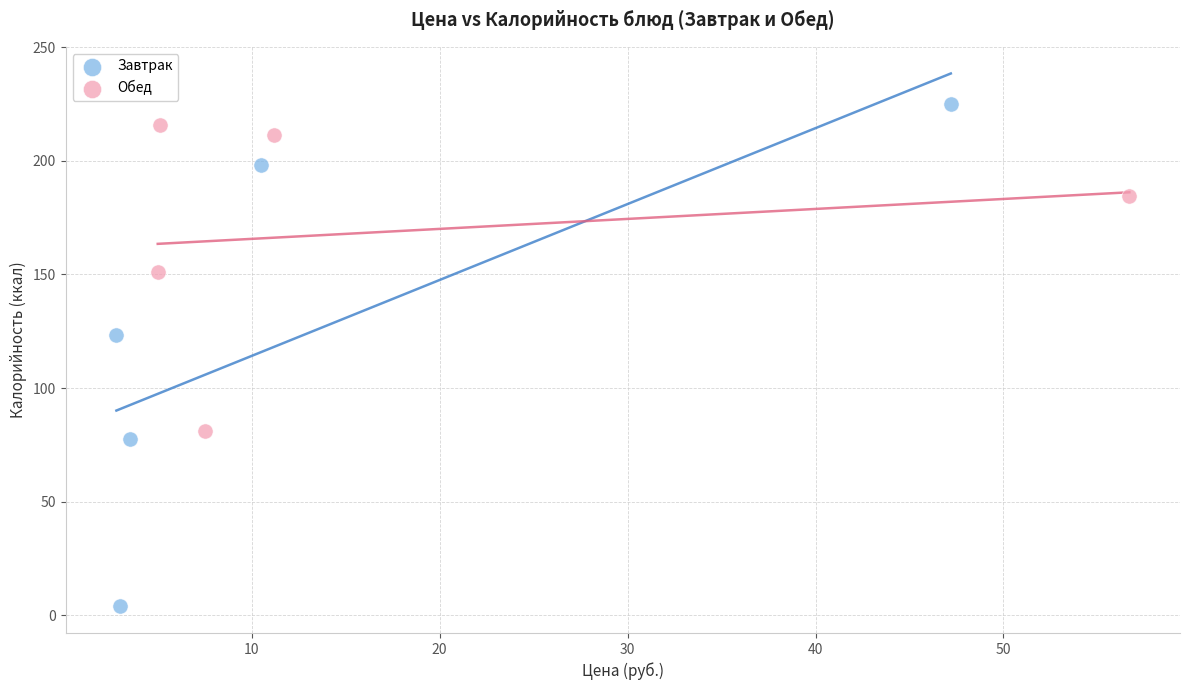

Which series contains the lowest Y value?

Завтрак